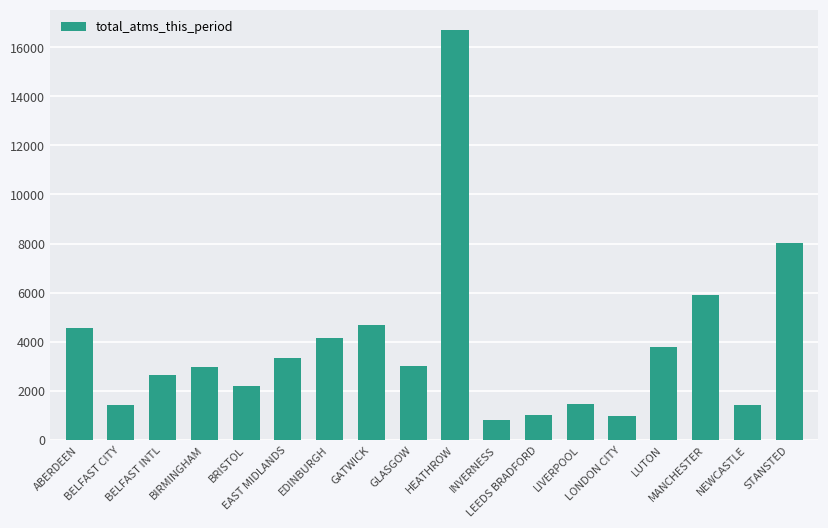

What is the value of the 5th bar from the left?

2210